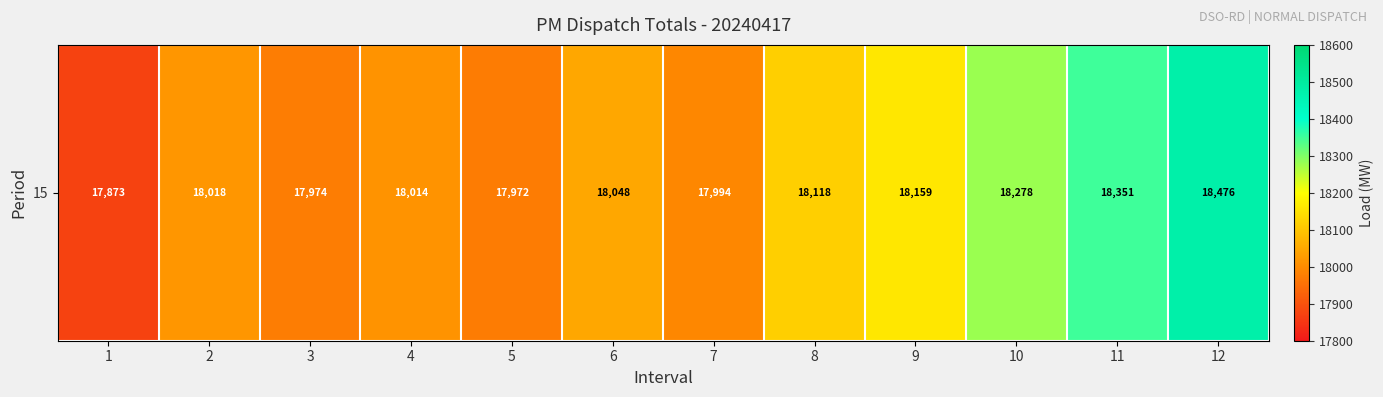

Where does the data first go above 18047?

6